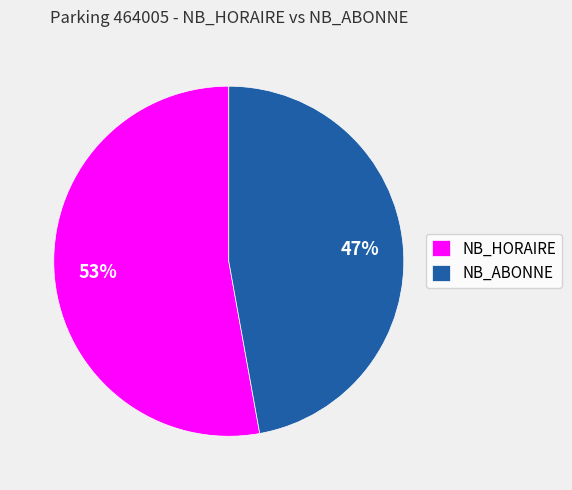

Rank the categories by value from highest to lowest.

NB_HORAIRE, NB_ABONNE